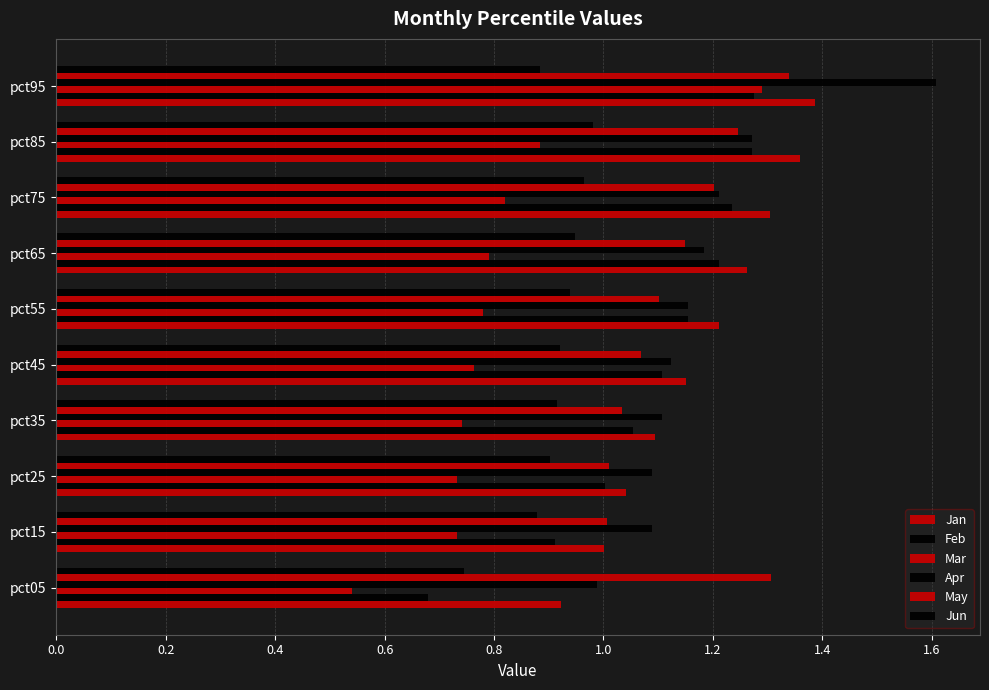

What is the difference between the maximum and minimum values in the May series?

0.3